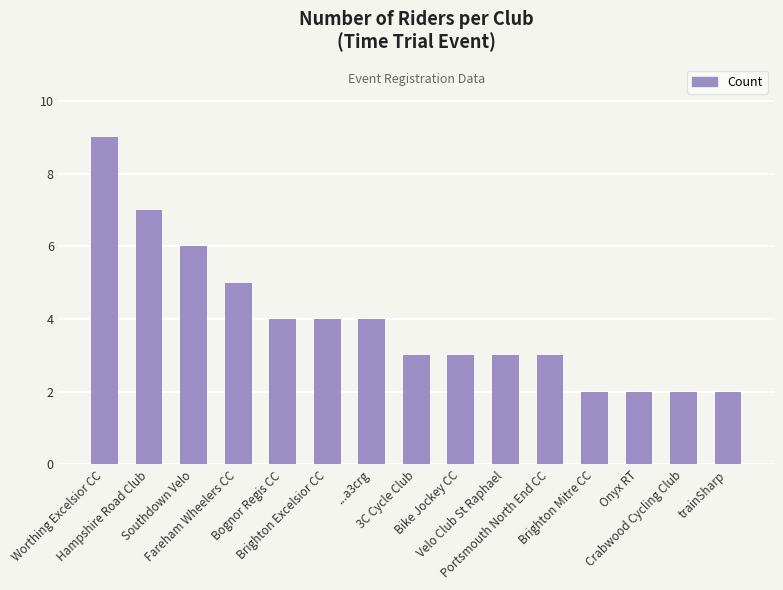

What is the difference between the maximum and minimum values?

7